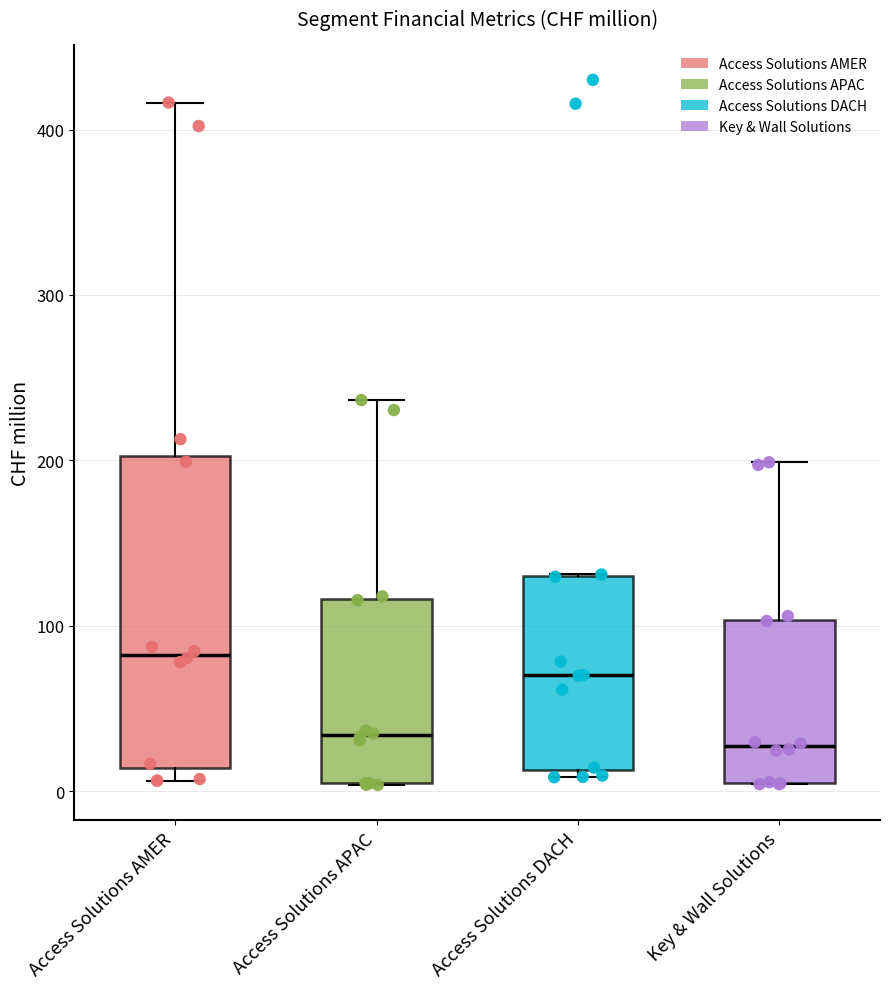

Which box's median line is the highest?

Access Solutions AMER